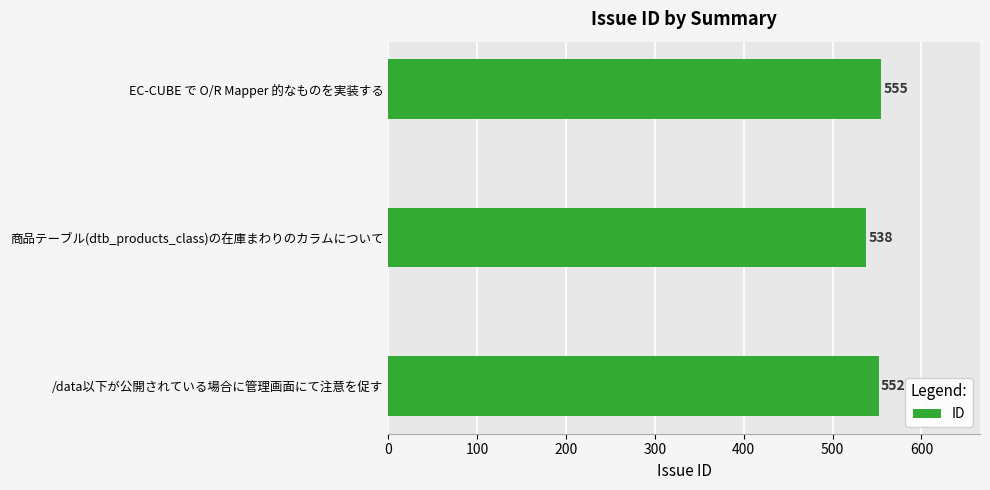

Which category has the lowest value across all series?

商品テーブル(dtb_products_class)の在庫まわりのカラムについて